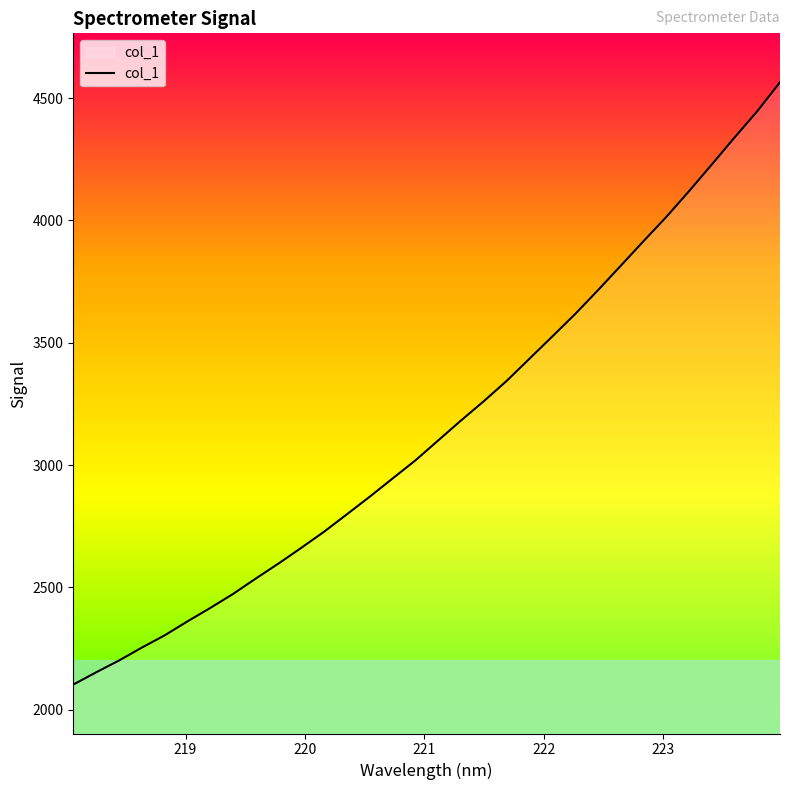

What is the minimum value shown in the chart?

2102.7